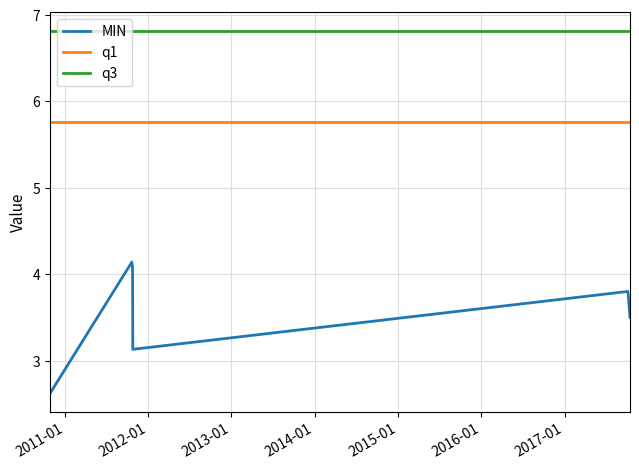

True or false: q1 and q3 cross at least once.

False